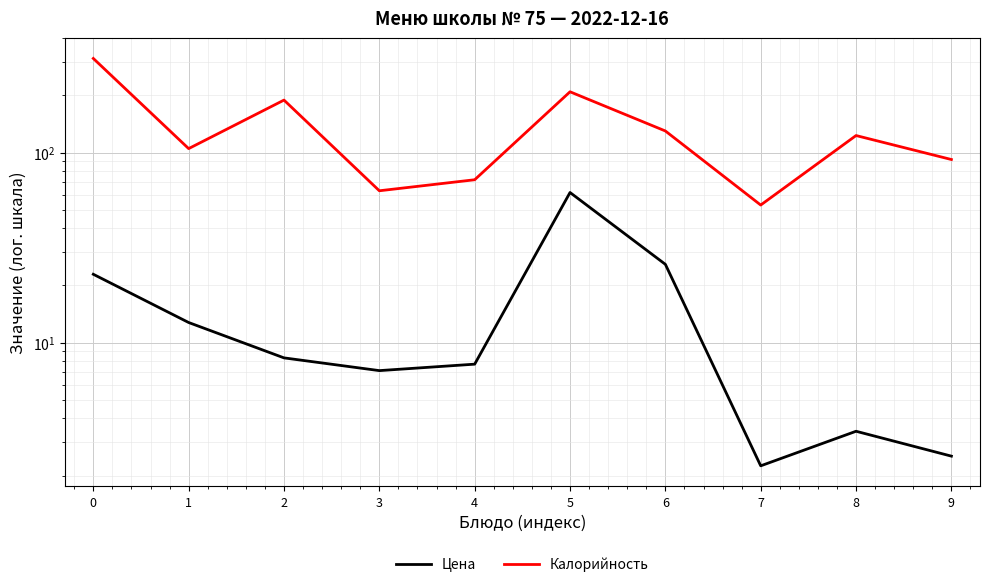

True or false: Калорийность has a value of 442.4 at 0.

False